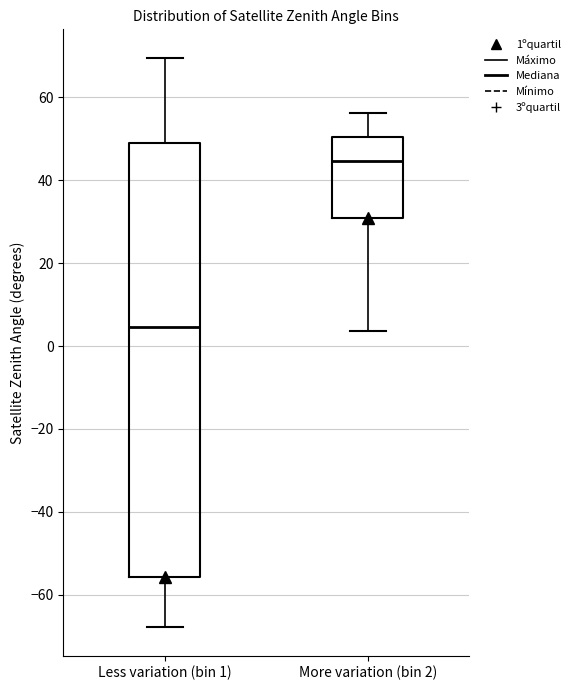

Where does the upper whisker of the box for Less variation (bin 1) end on the y-axis? The values are not printed on the chart, so give them approximately, as read against the axis.

70